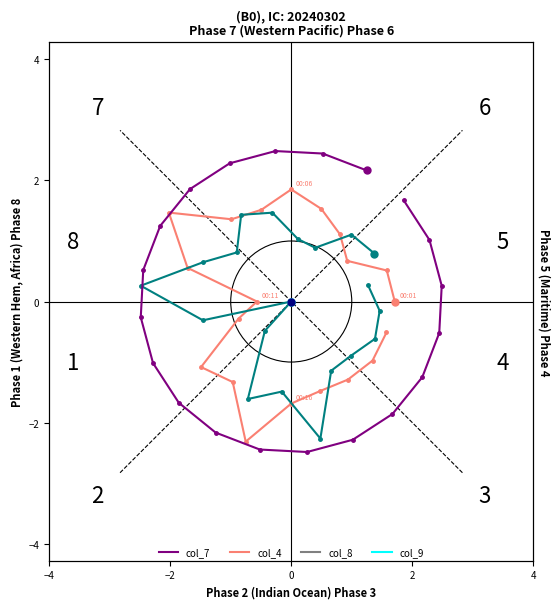

At how many categories does at least one series exceed 1?

11